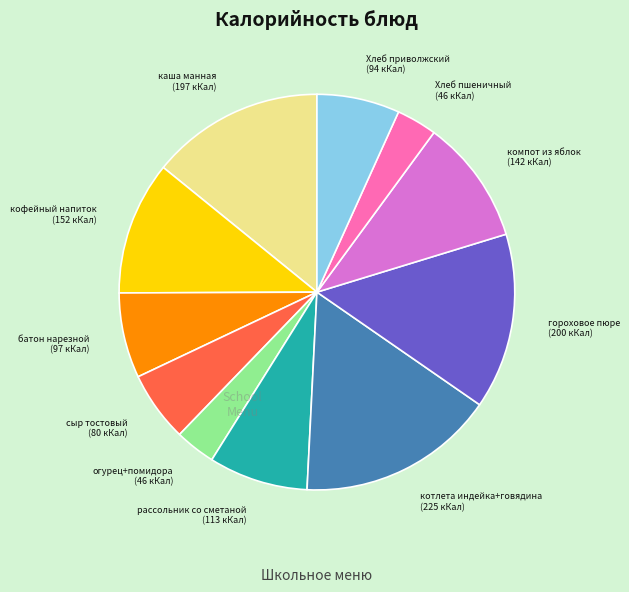

Does сыр тостовый represent more than half of the total?

No